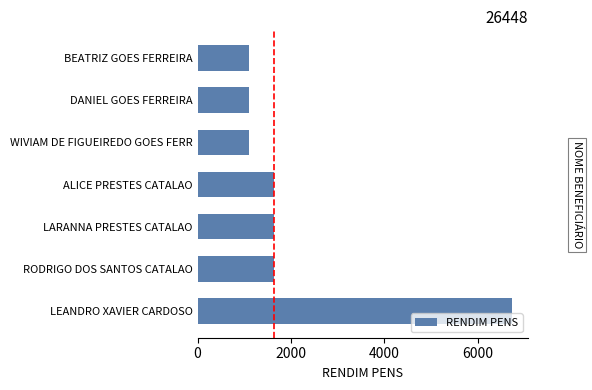

Between DANIEL GOES FERREIRA and RODRIGO DOS SANTOS CATALAO, which is larger?

RODRIGO DOS SANTOS CATALAO